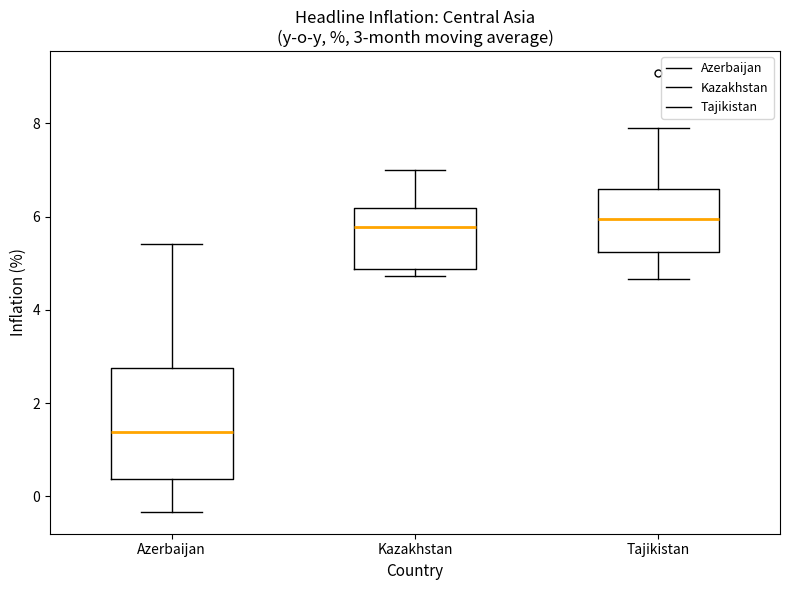

Comparing the boxes themselves (not the whiskers), which one is the tallest?

Azerbaijan